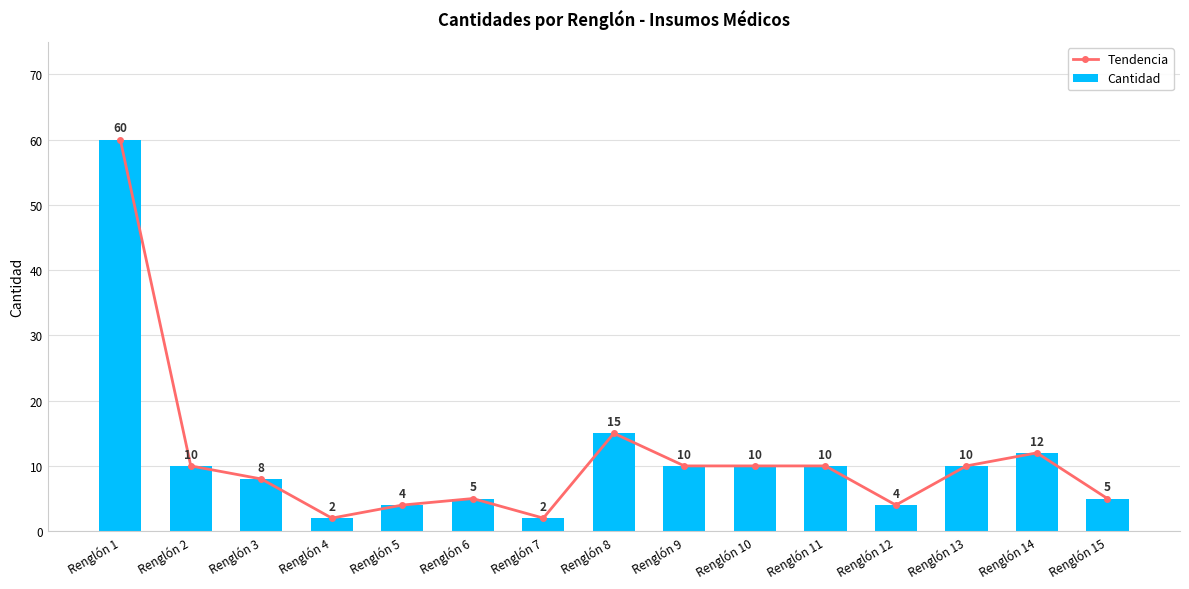

Read the Cantidad value at Renglón 13.

10